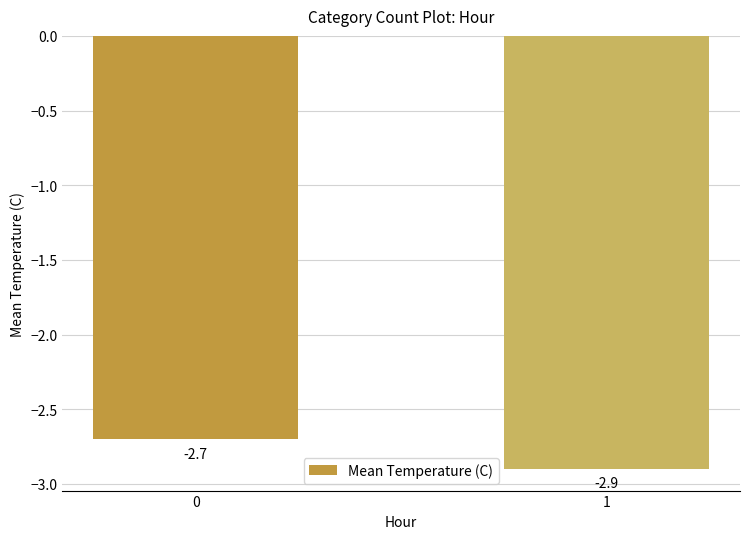

How many bars are there in total?

2